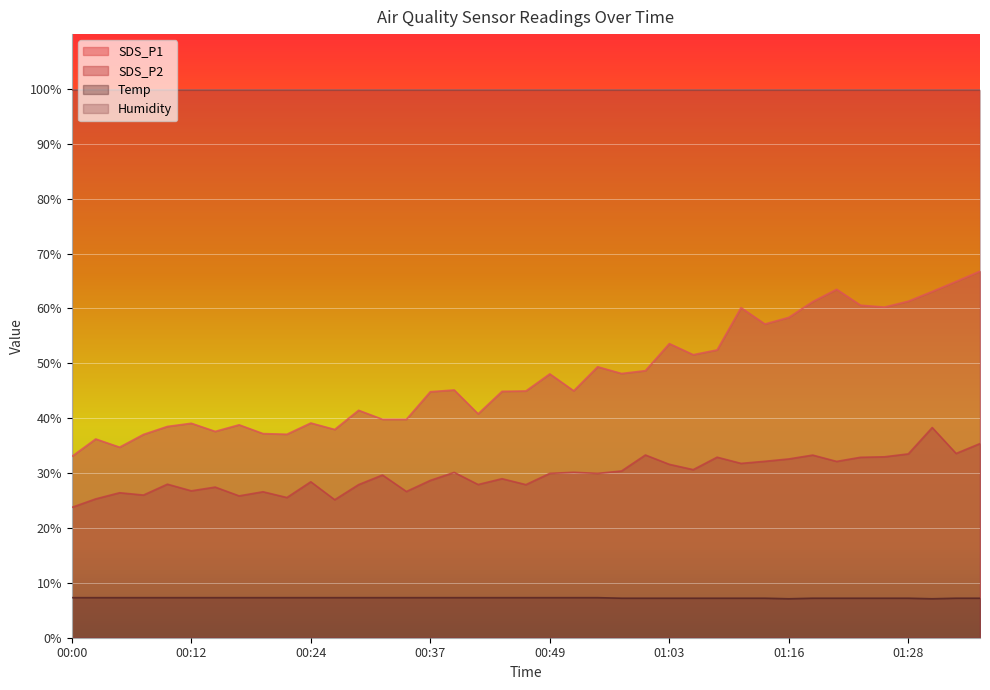

At 00:49, list the series in order from largest to smallest.

Humidity, SDS_P1, SDS_P2, Temp